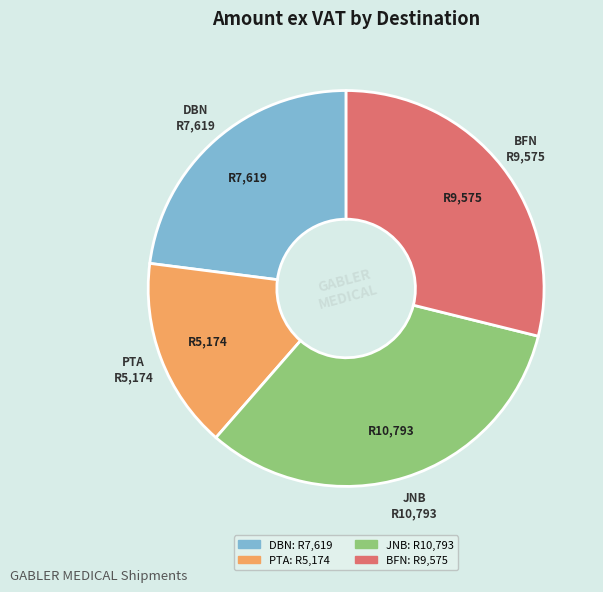

Is there a majority slice in this chart?

No